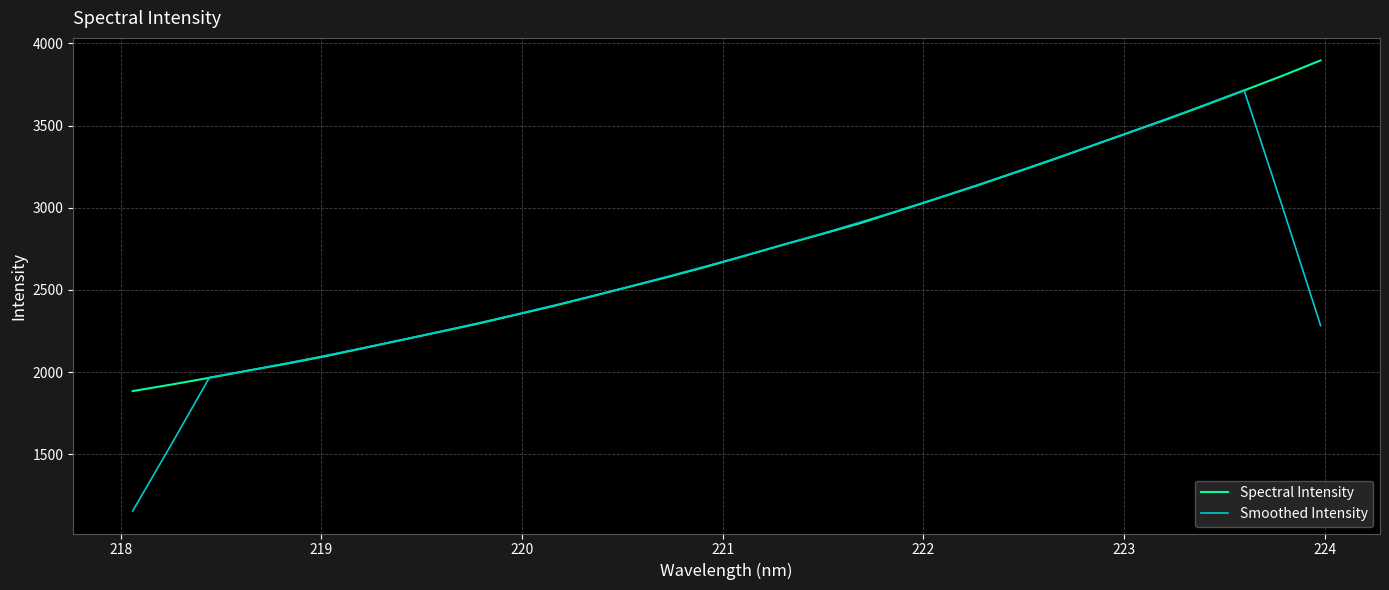

Which series has the largest range (max minus min)?

Smoothed Intensity